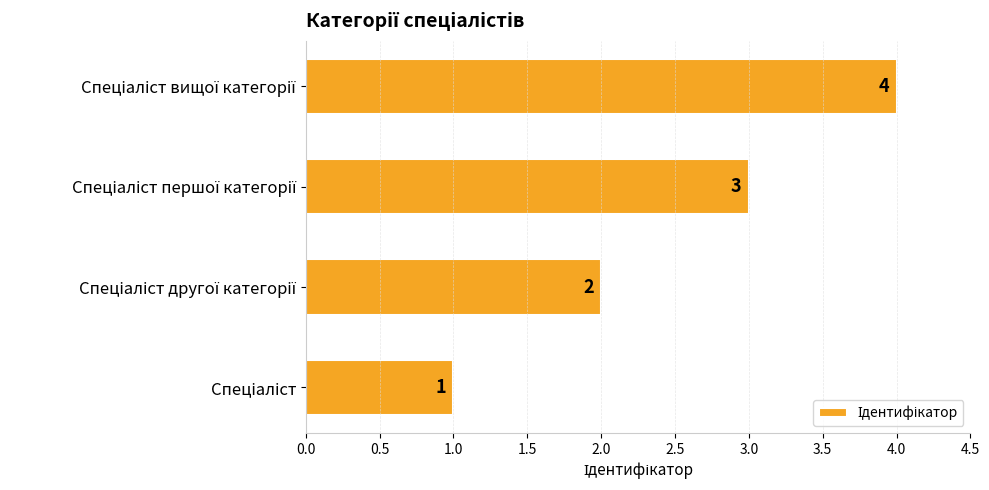

What is the sum of all values?

10